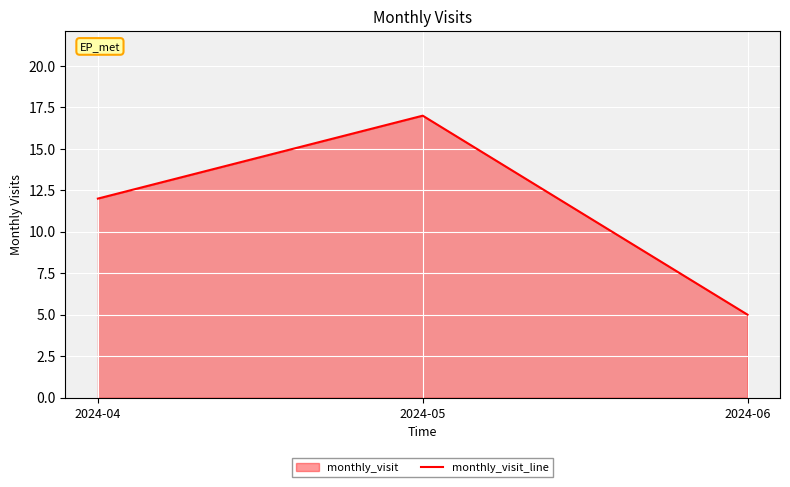

What is the difference between the values at 2024-04 and 2024-05?

5